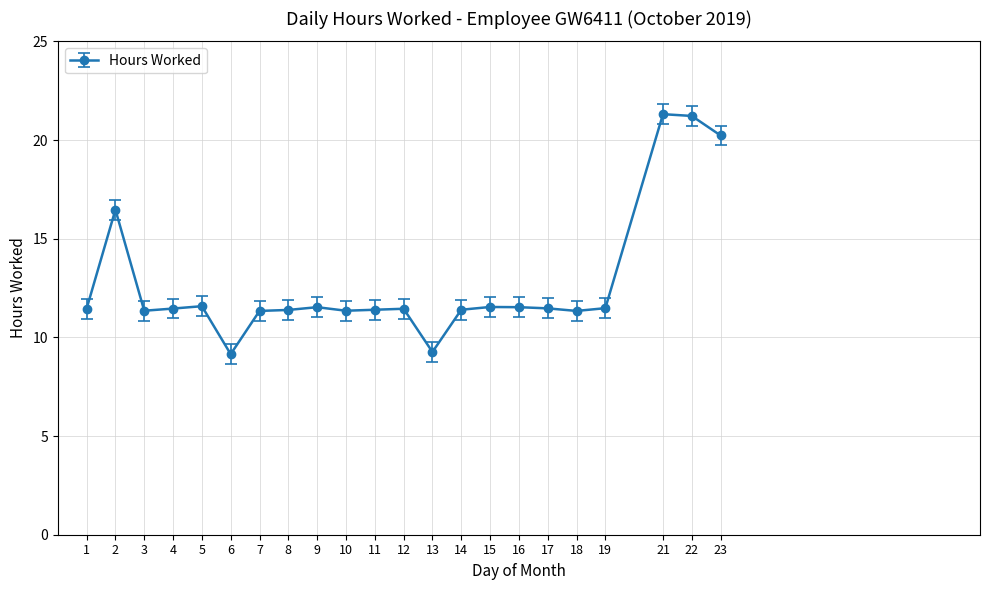

Count the number of categories in the chart.

22